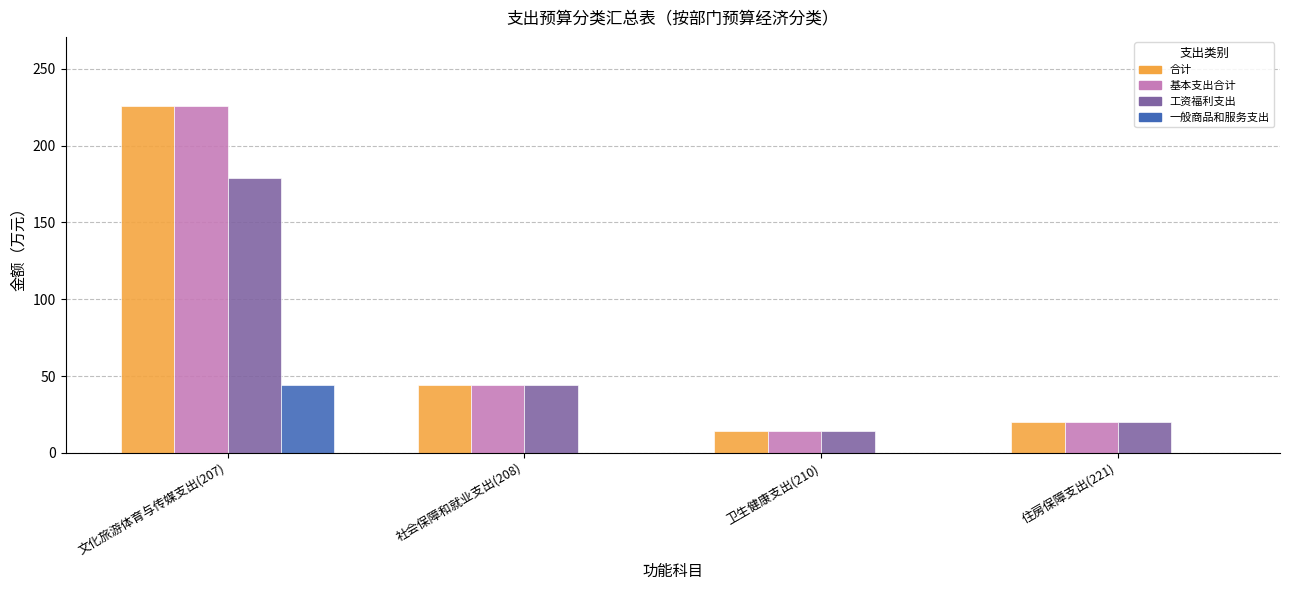

Are the bars horizontal?

No